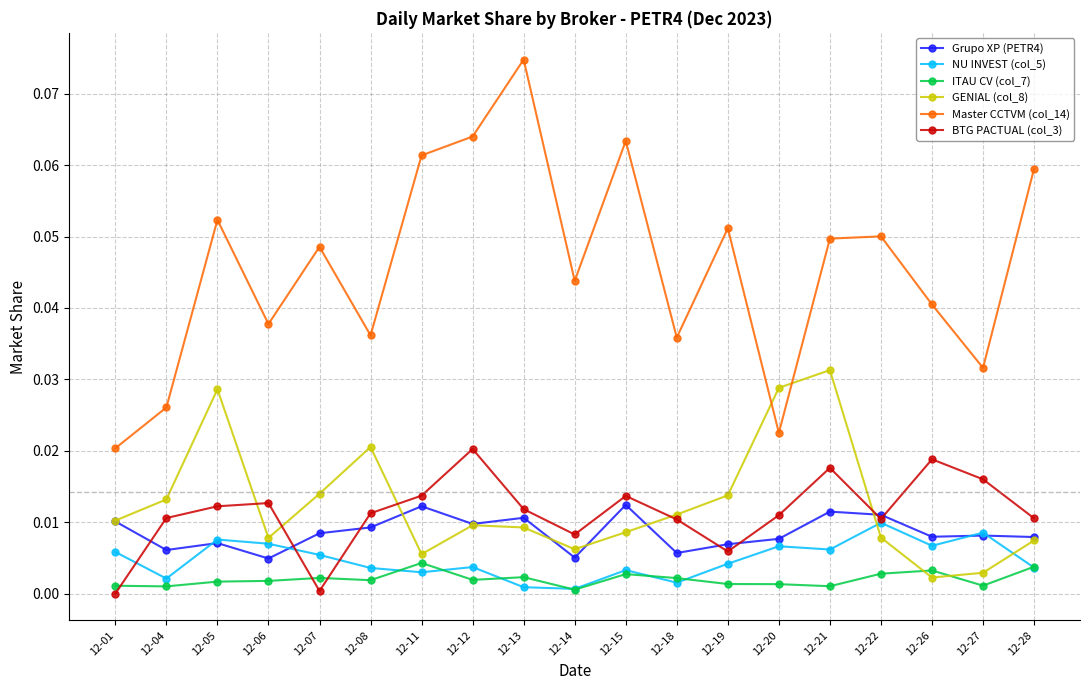

Is it true that GENIAL (col_8) equals 0.1 at 12-20?

False